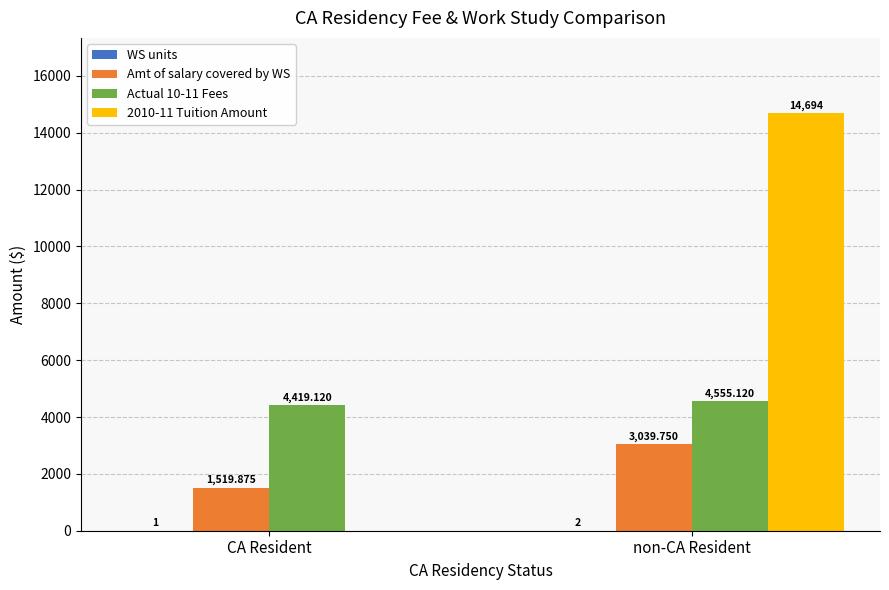

What is the sum of all Actual 10-11 Fees values?

8974.2